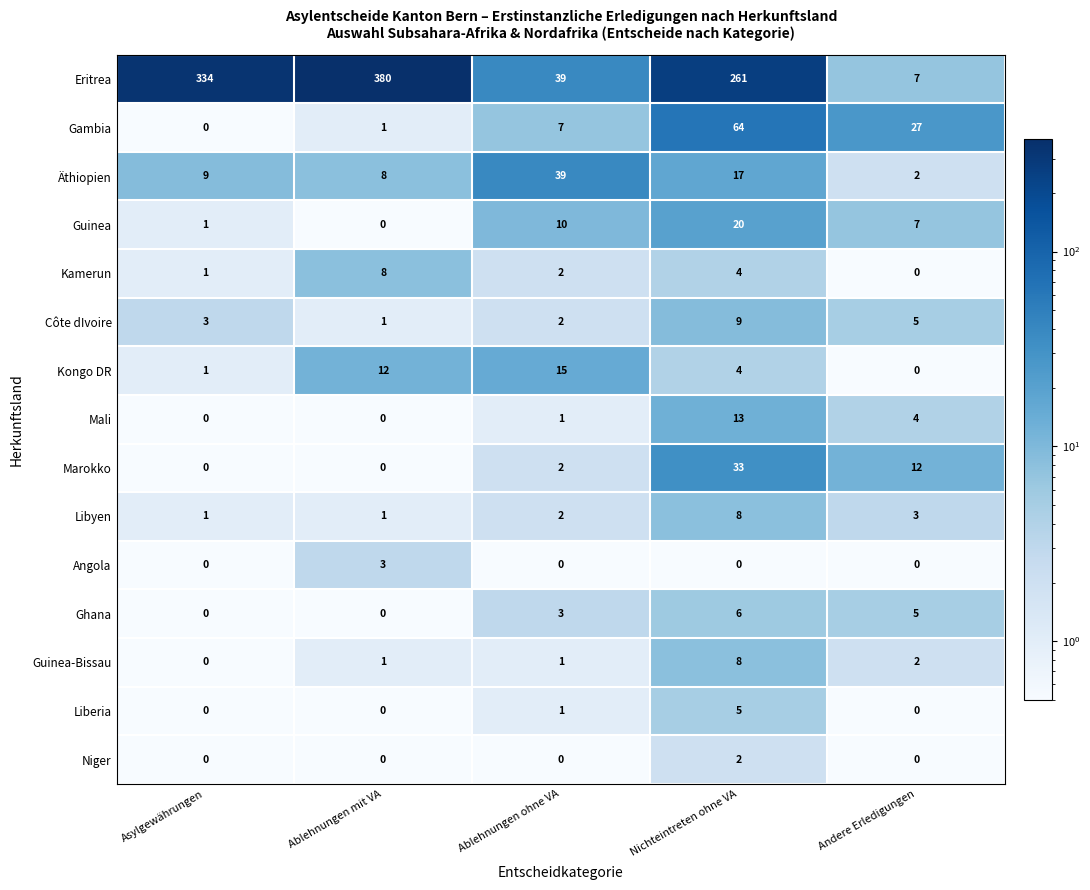

Which series has the widest spread of values?

Eritrea